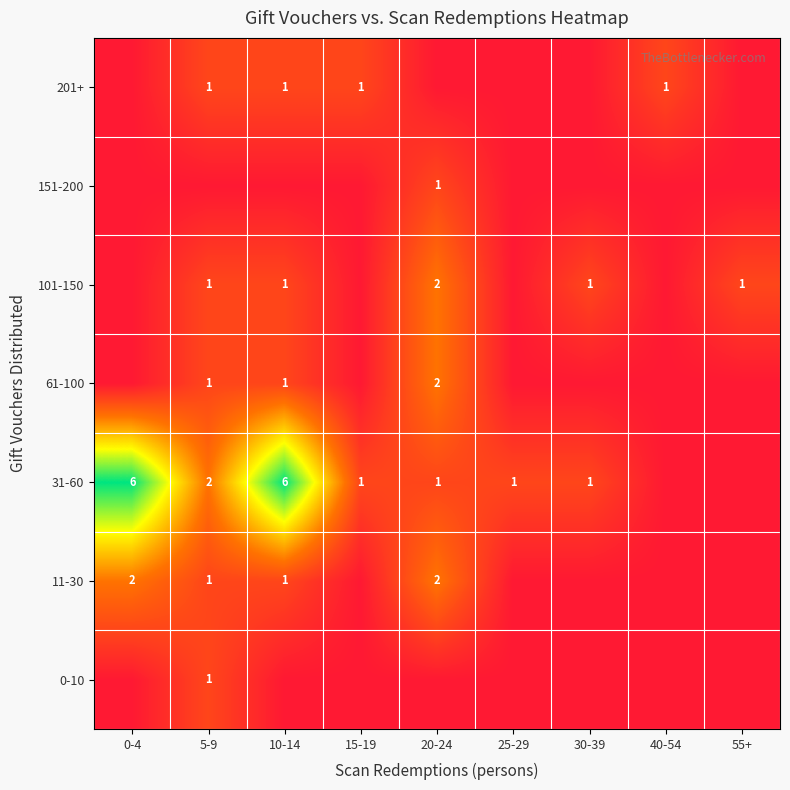

The 151-200 series shows 0 at 20-24. True or false?

False